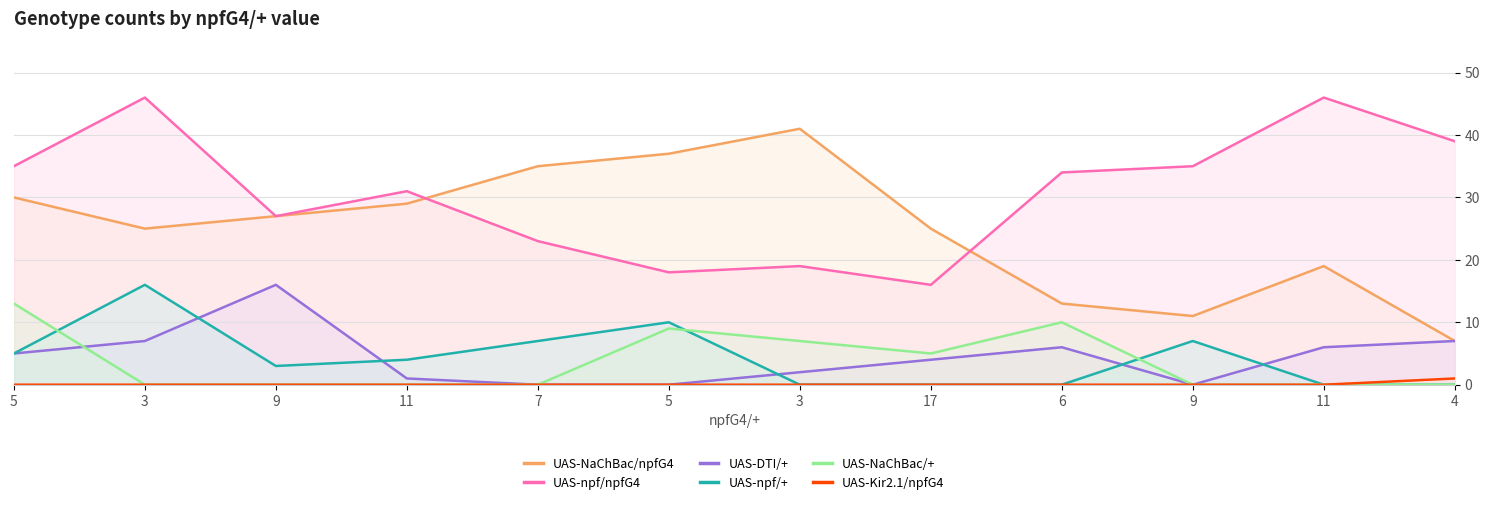

Reading right to left, list all the values displayed in this chart.

UAS-NaChBac/npfG4: 4=7	11=19	9=11	6=13	17=25	3=41	5=37	7=35	11=29	9=27	3=25	5=30
UAS-npf/npfG4: 4=39	11=46	9=35	6=34	17=16	3=19	5=18	7=23	11=31	9=27	3=46	5=35
UAS-DTI/+: 4=7	11=6	9=0	6=6	17=4	3=2	5=0	7=0	11=1	9=16	3=7	5=5
UAS-npf/+: 4=0	11=0	9=7	6=0	17=0	3=0	5=10	7=7	11=4	9=3	3=16	5=5
UAS-NaChBac/+: 4=0	11=0	9=0	6=10	17=5	3=7	5=9	7=0	11=0	9=0	3=0	5=13
UAS-Kir2.1/npfG4: 4=1	11=0	9=0	6=0	17=0	3=0	5=0	7=0	11=0	9=0	3=0	5=0